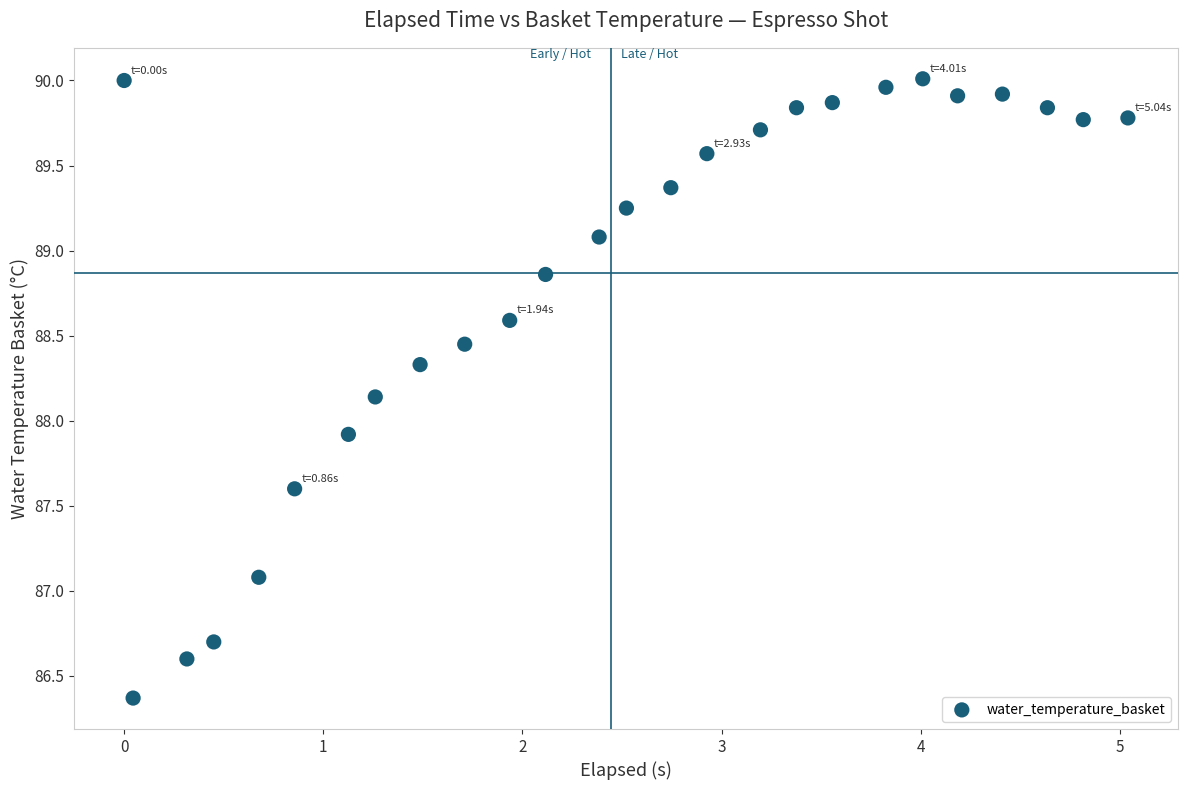

What Y value in the scatter plot is closest to 88?

87.9